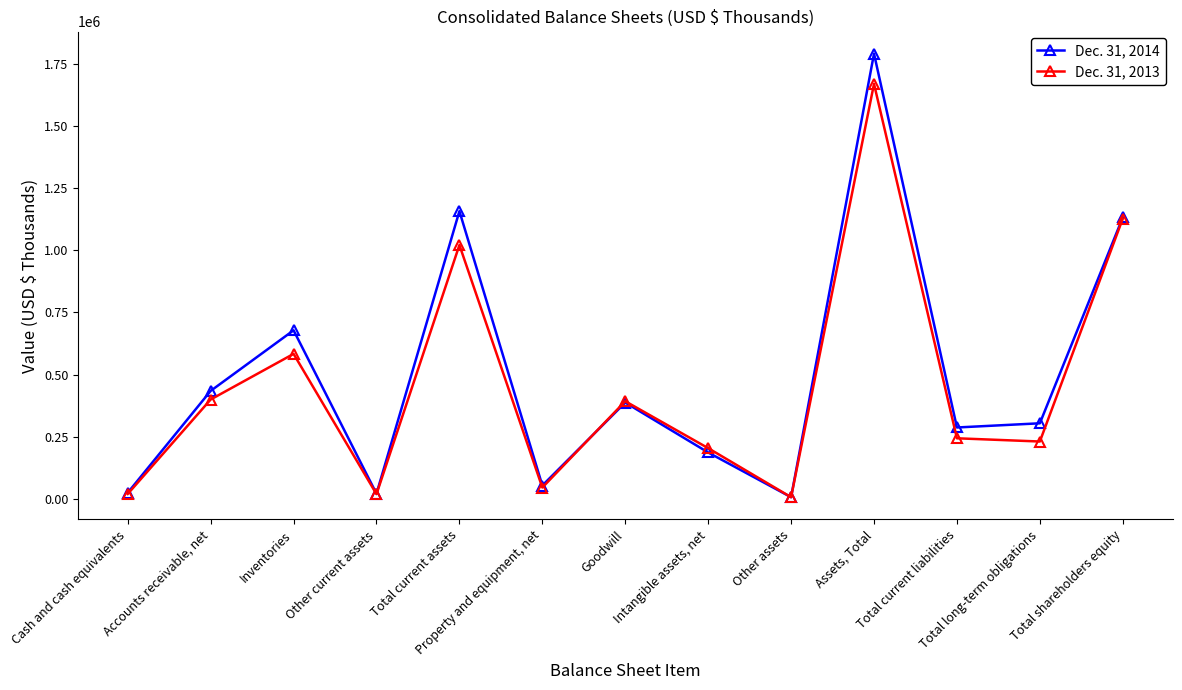

At how many categories does at least one series exceed 1378523?

1